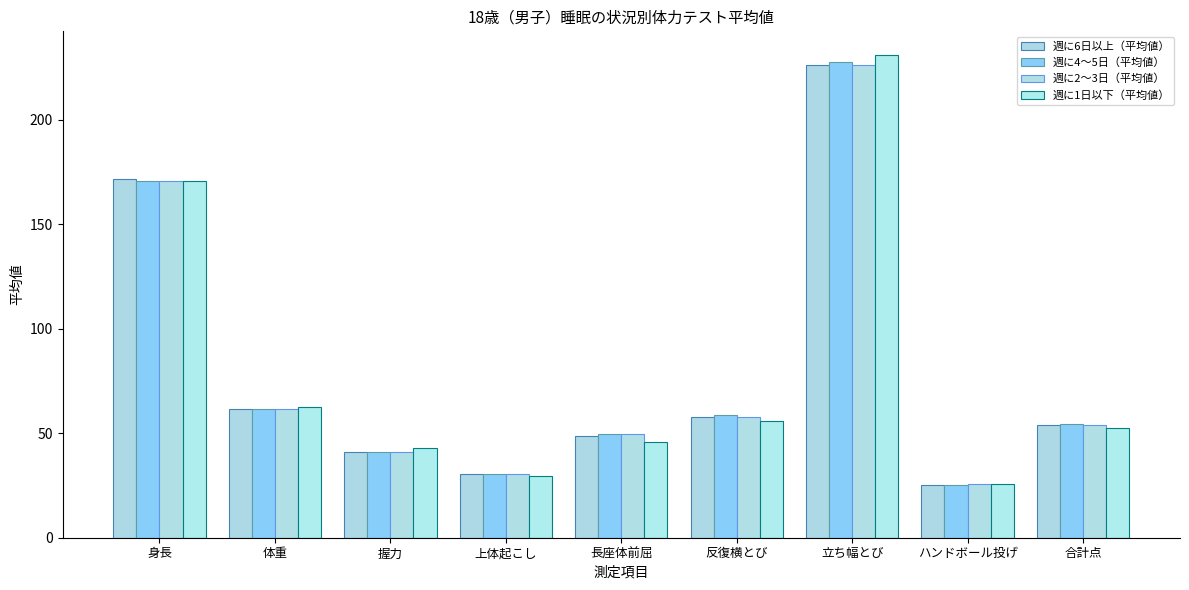

What is the sum of all 週に4～5日（平均値） values?

718.2